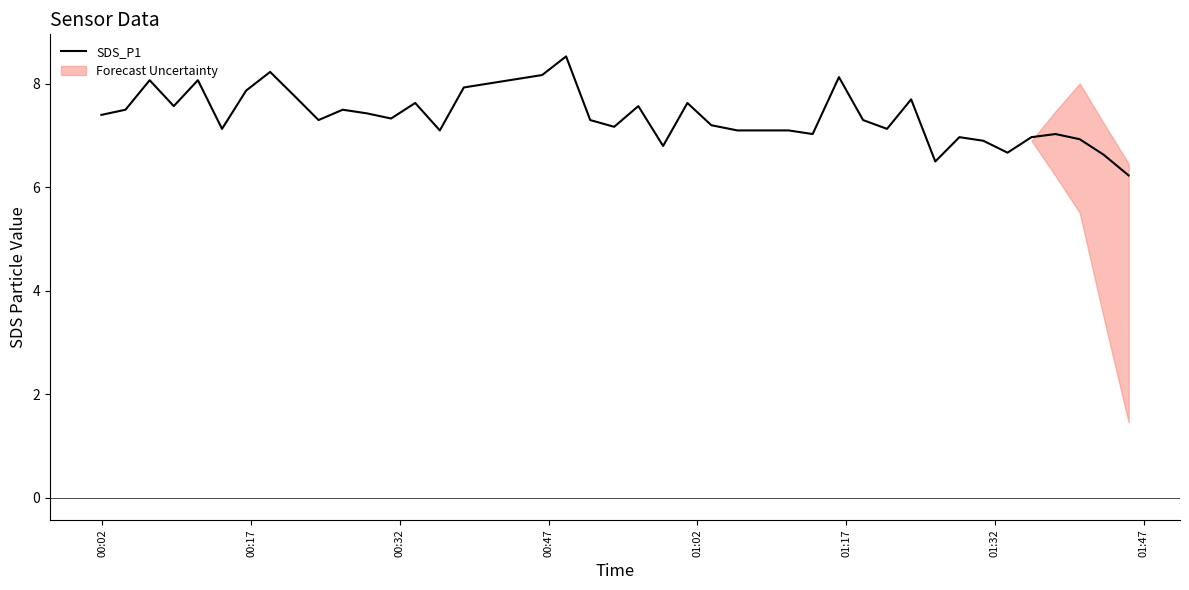

What is the minimum value shown in the chart?

6.2